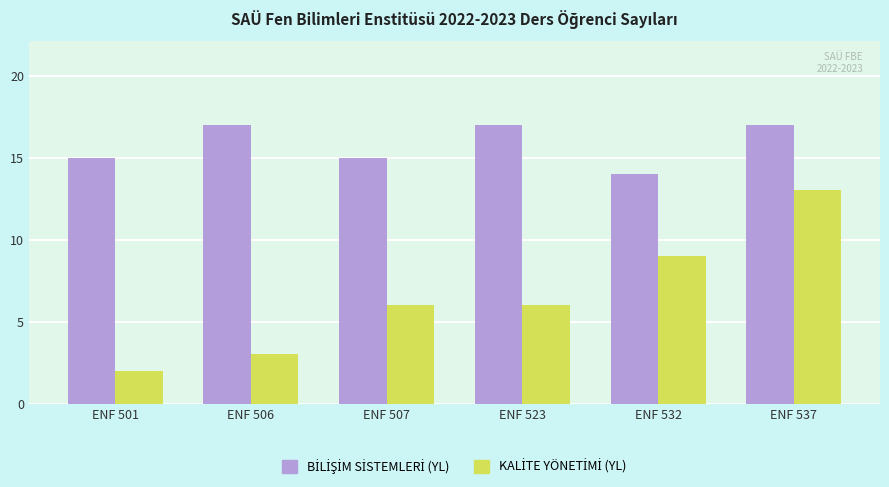

What is the total value across all series at ENF 506?

20